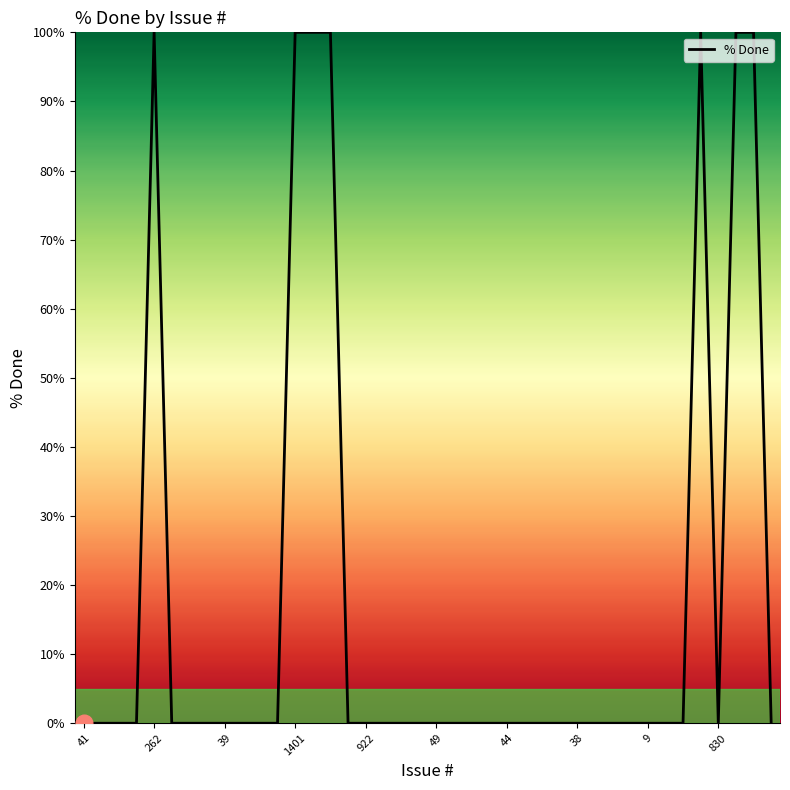

What is the difference between the maximum and second lowest values?

100